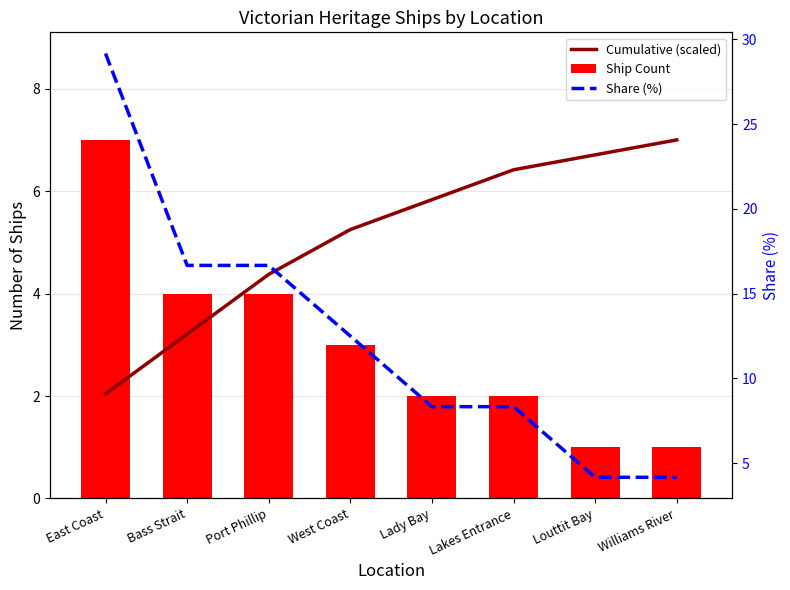

Which series has the largest total across all categories?

Share (%)